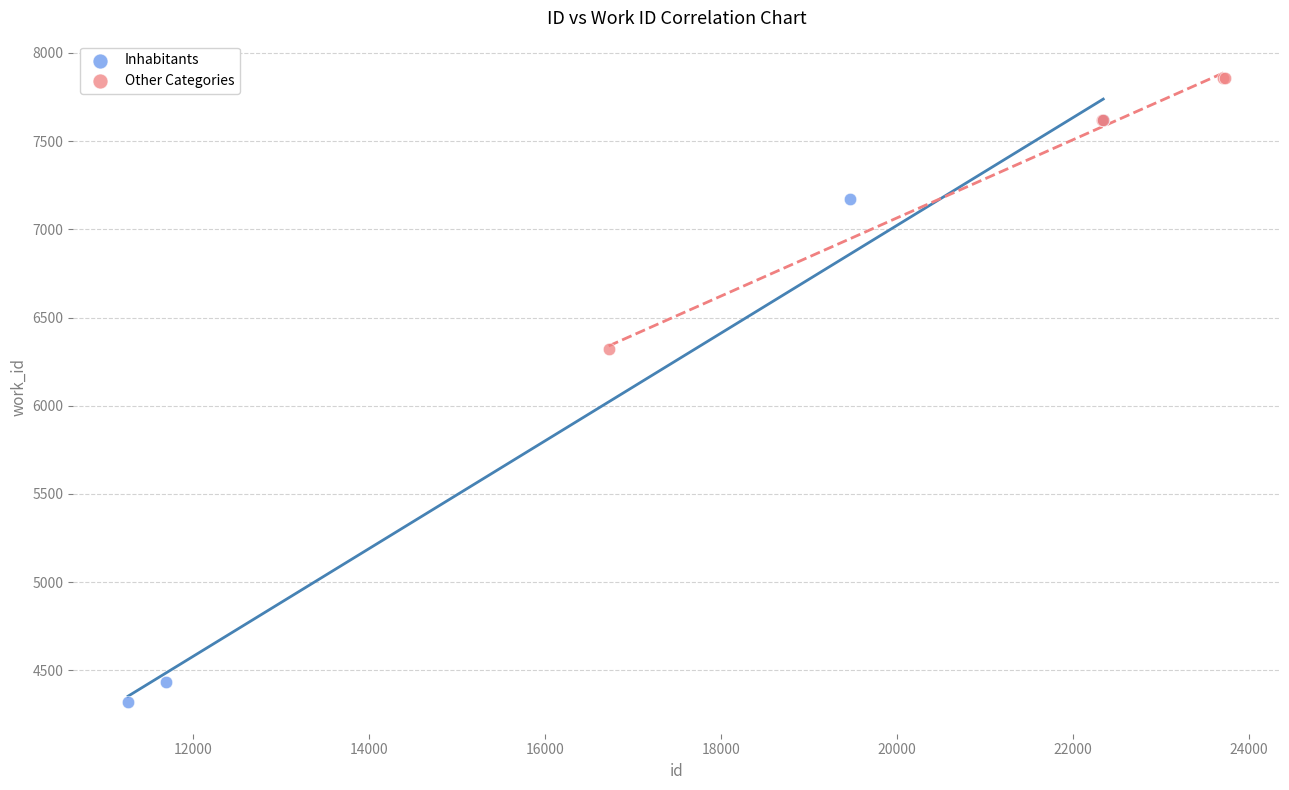

Which series reaches the maximum Y coordinate?

Other Categories